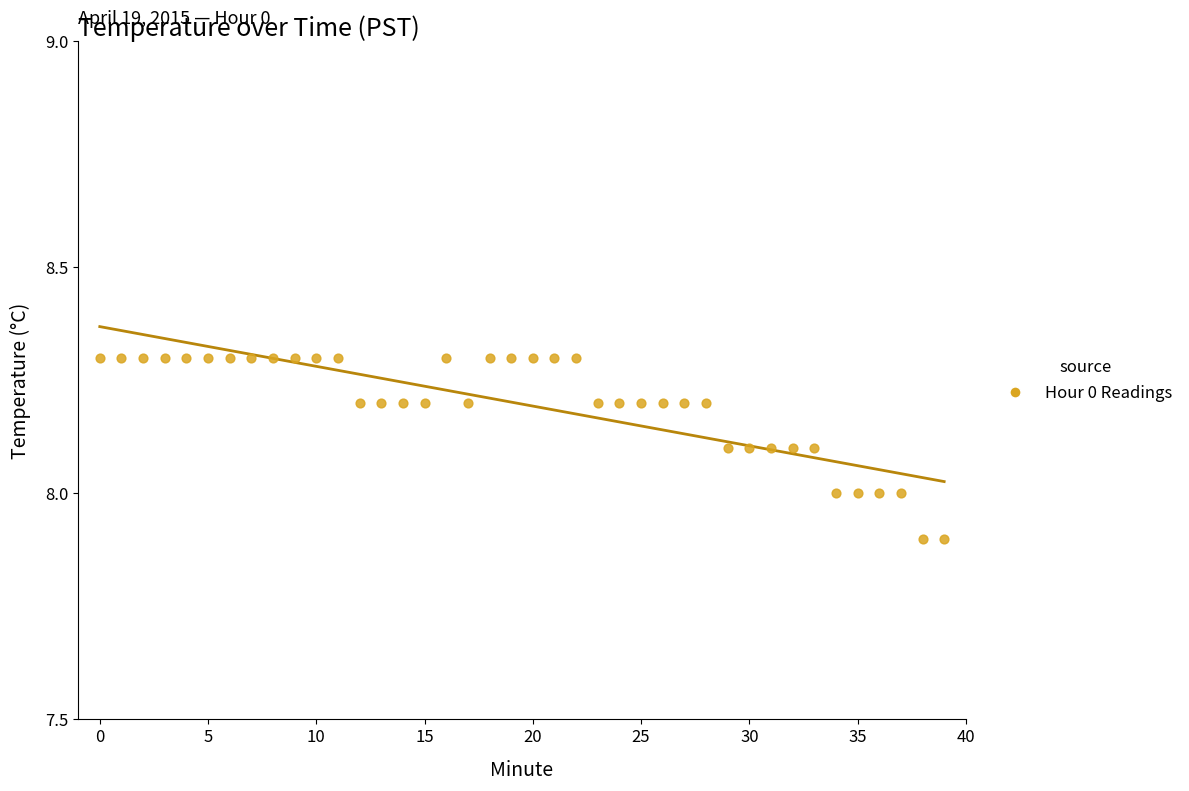

What is the range of Y values (max minus min)?

0.4